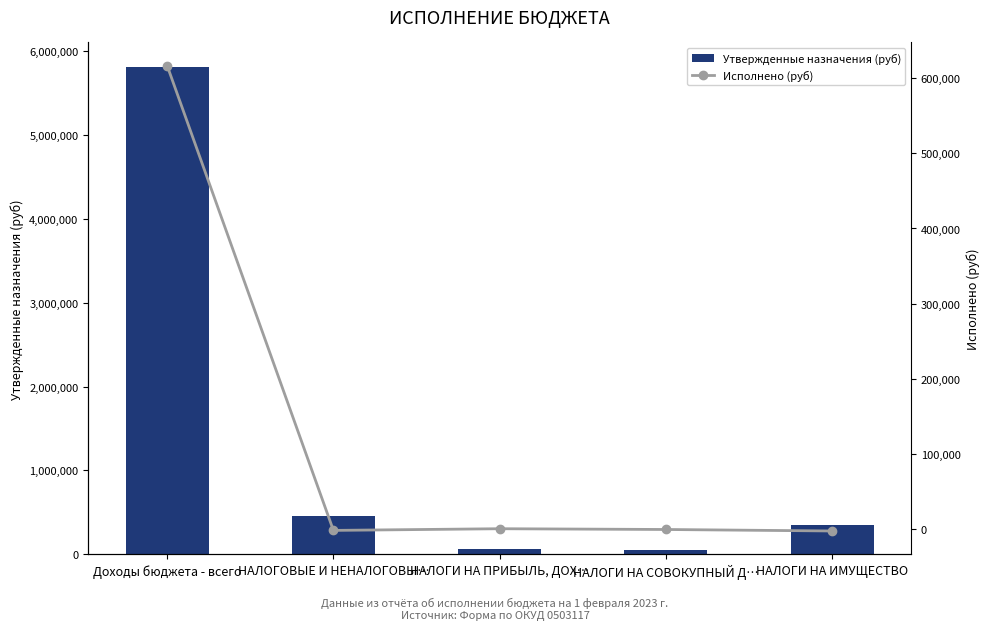

Does the chart contain stacked bars?

No